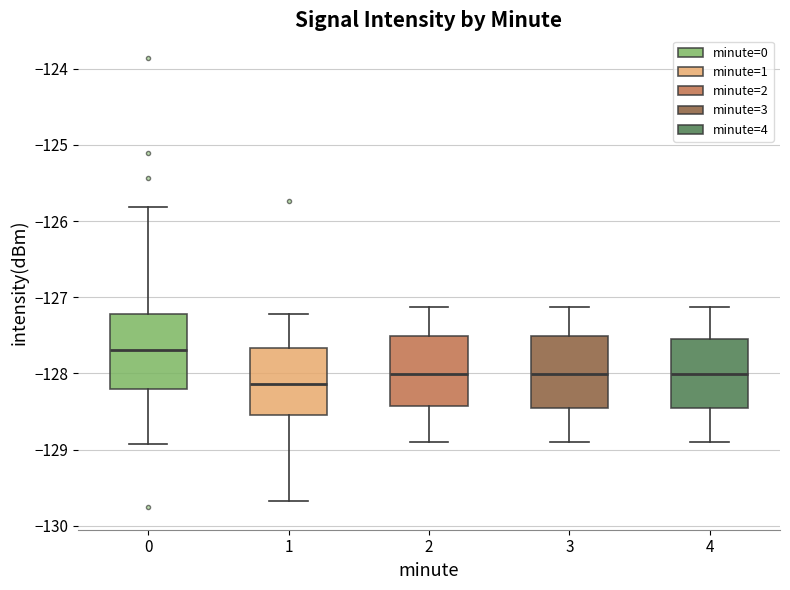

Reading left to right, transcribe this box plot: for each box, give where its median line is, the range the box spans, and where its two whiskers end, as read against the y-axis. The values are not printed on the chart, so give them approximately, as read against the axis.

0: median -127.7, box -128.2 to -127.2, whiskers -128.9 to -125.8
1: median -128.1, box -128.5 to -127.7, whiskers -129.7 to -127.2
2: median -128.0, box -128.4 to -127.5, whiskers -128.9 to -127.1
3: median -128.0, box -128.5 to -127.5, whiskers -128.9 to -127.1
4: median -128.0, box -128.5 to -127.5, whiskers -128.9 to -127.1